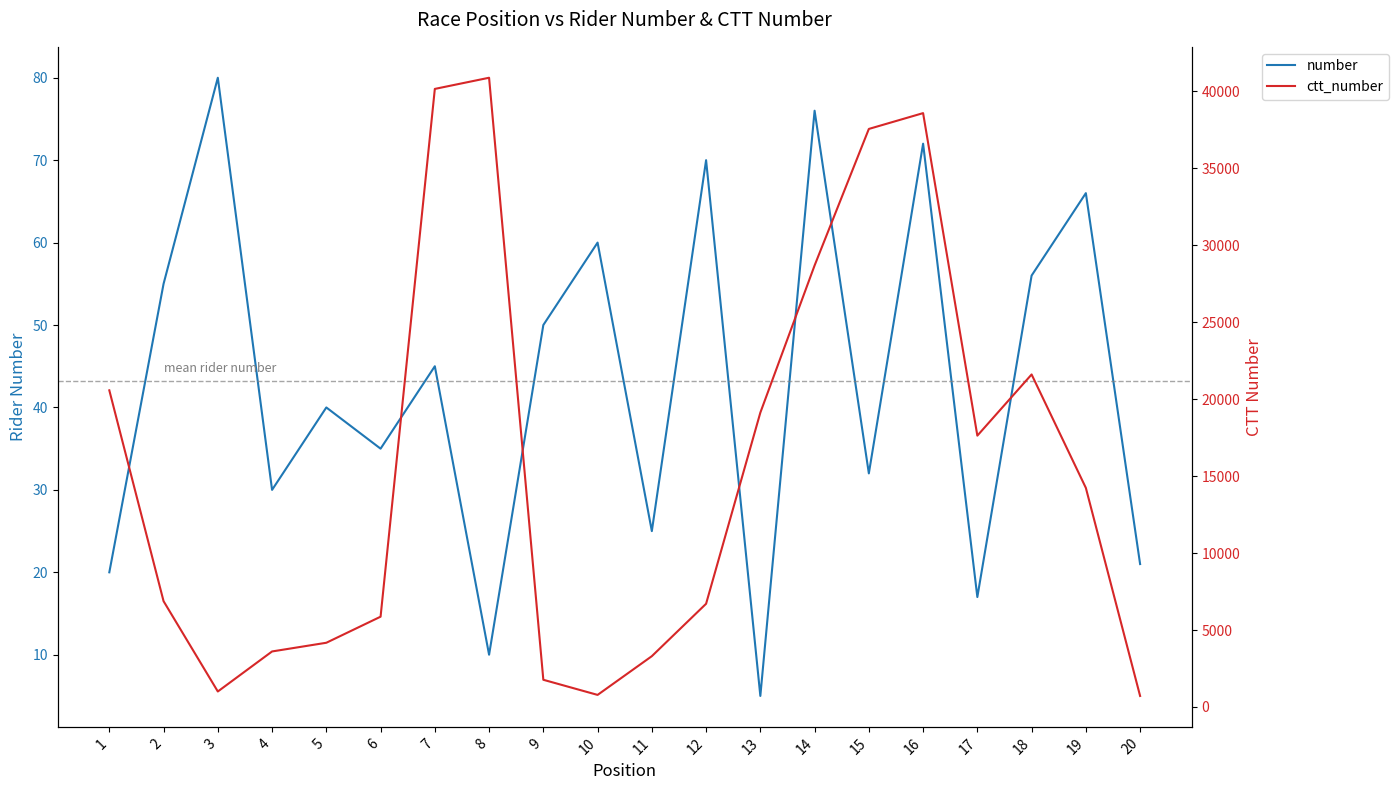

List the series in order of their peak value, highest first.

ctt_number, number